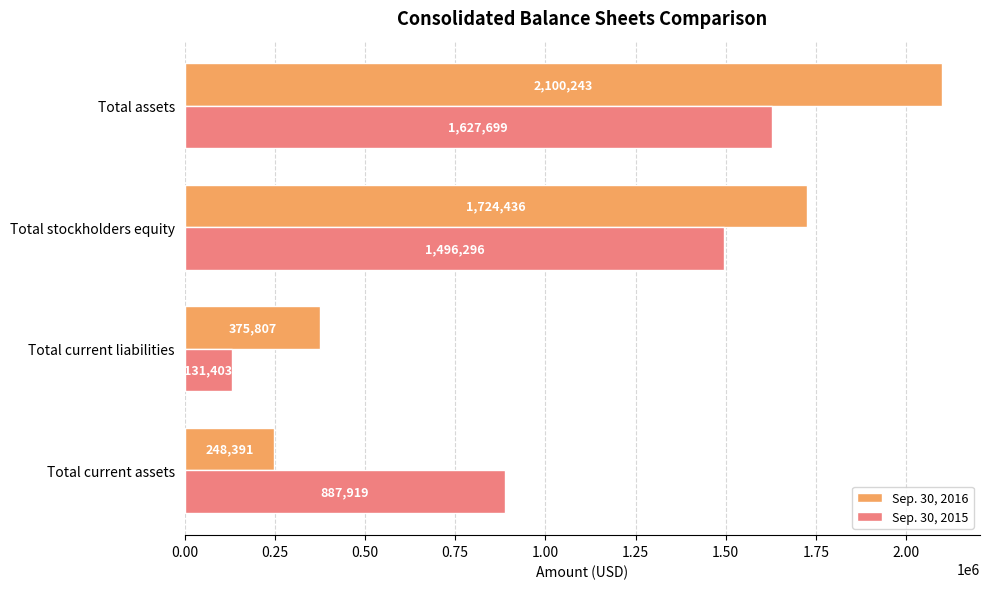

The value of Sep. 30, 2016 at Total stockholders equity is 2444447. True or false?

False